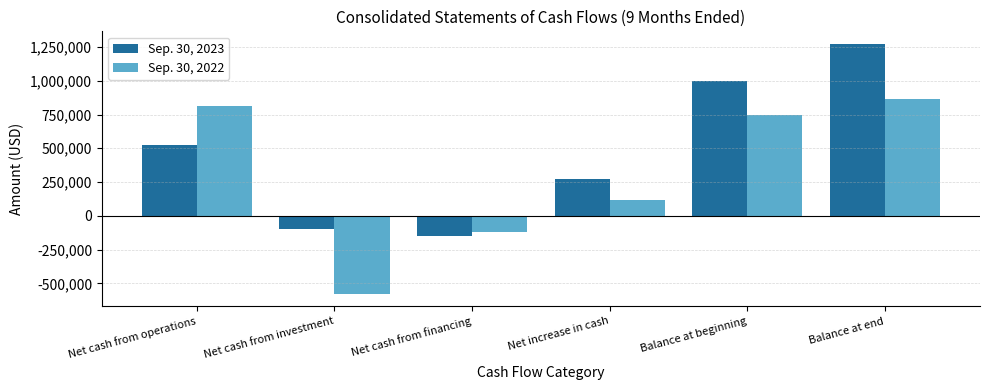

What is the difference between the maximum and minimum values in the Sep. 30, 2022 series?

1442686